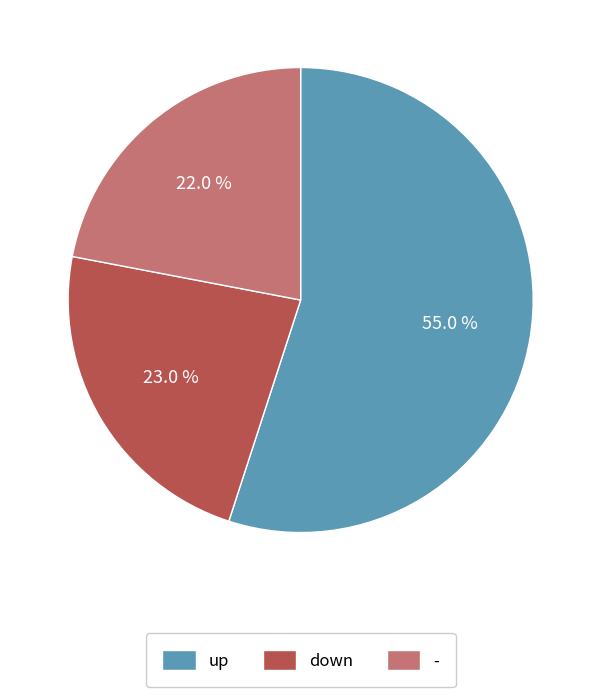

Rank the categories by value from highest to lowest.

up, down, -